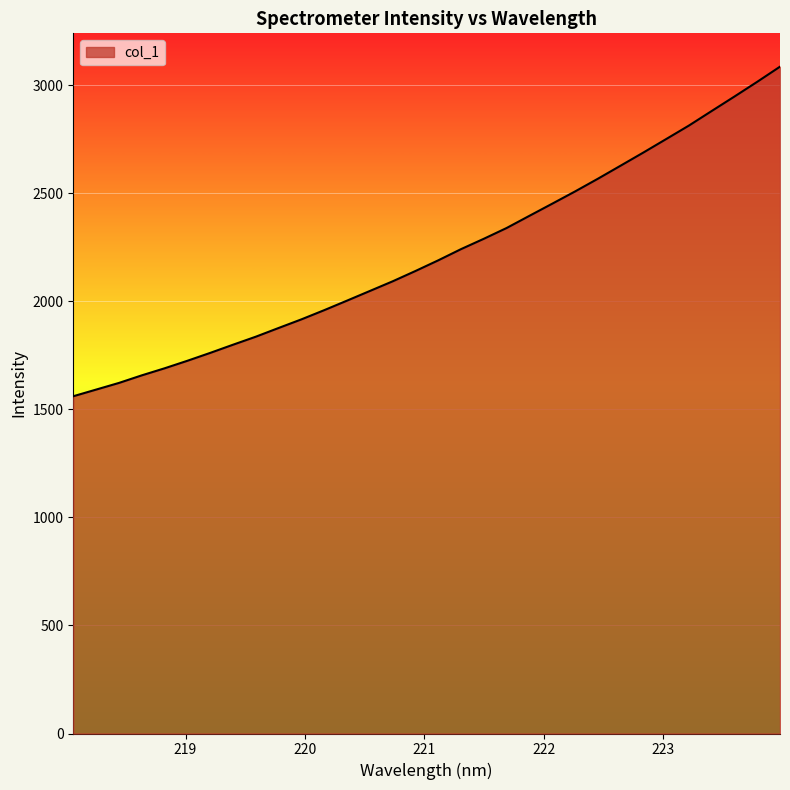

What is the greatest value displayed?

3086.3